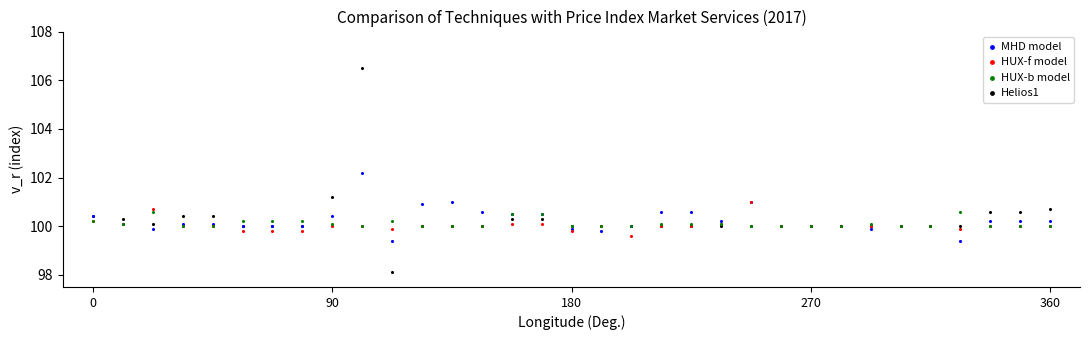

What are all the series names shown in the legend?

MHD model, HUX-f model, HUX-b model, Helios1